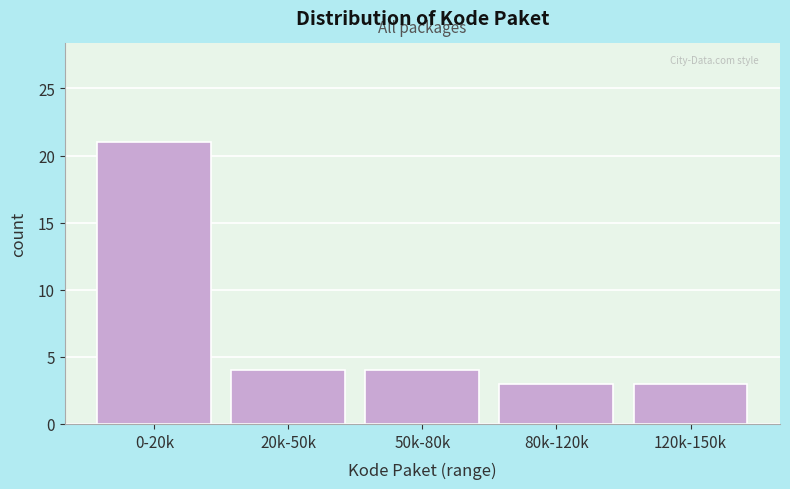

Reading right to left, transcribe all the data shown in this chart.

3	3	4	4	21